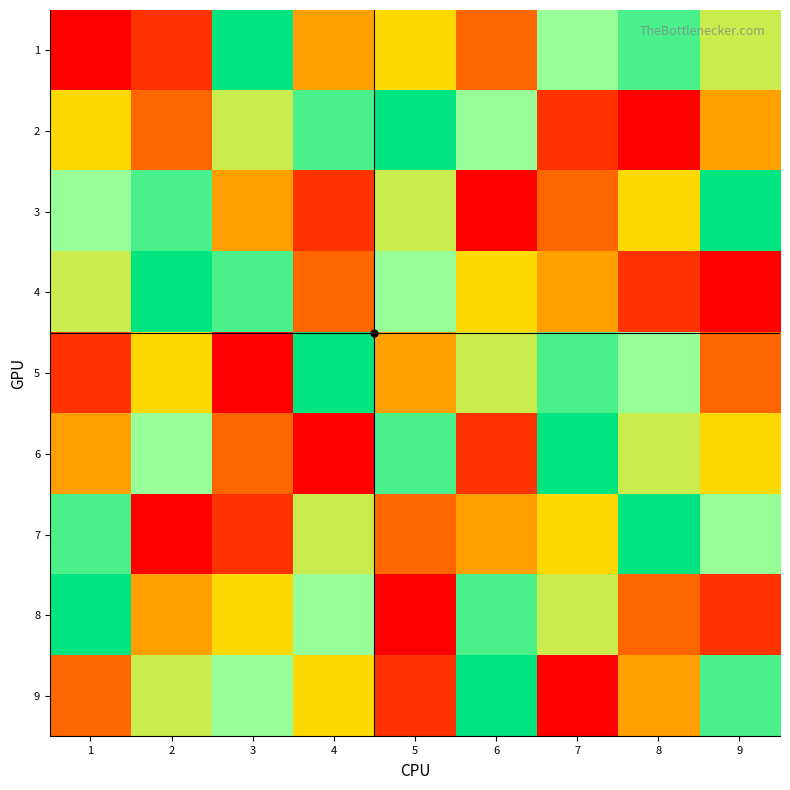

Reading left to right, list all the values displayed in this chart.

1: 1=1	2=2	3=9	4=4	5=5	6=3	7=7	8=8	9=6
2: 1=5	2=3	3=6	4=8	5=9	6=7	7=2	8=1	9=4
3: 1=7	2=8	3=4	4=2	5=6	6=1	7=3	8=5	9=9
4: 1=6	2=9	3=8	4=3	5=7	6=5	7=4	8=2	9=1
5: 1=2	2=5	3=1	4=9	5=4	6=6	7=8	8=7	9=3
6: 1=4	2=7	3=3	4=1	5=8	6=2	7=9	8=6	9=5
7: 1=8	2=1	3=2	4=6	5=3	6=4	7=5	8=9	9=7
8: 1=9	2=4	3=5	4=7	5=1	6=8	7=6	8=3	9=2
9: 1=3	2=6	3=7	4=5	5=2	6=9	7=1	8=4	9=8